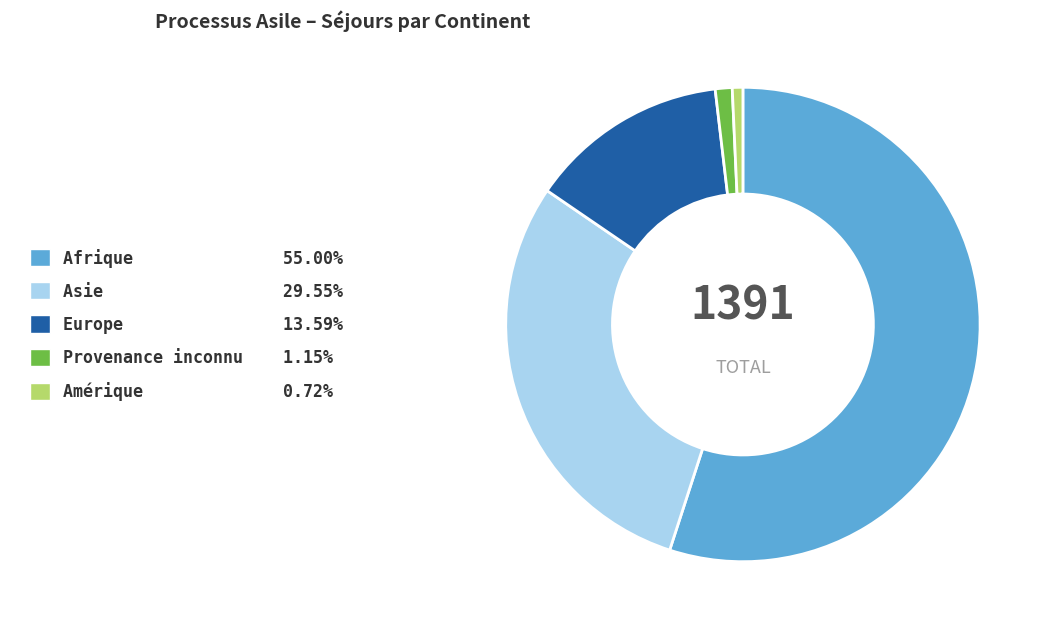

Do Provenance inconnu 1.15% and Afrique 55.00% together represent more than half of the pie?

Yes